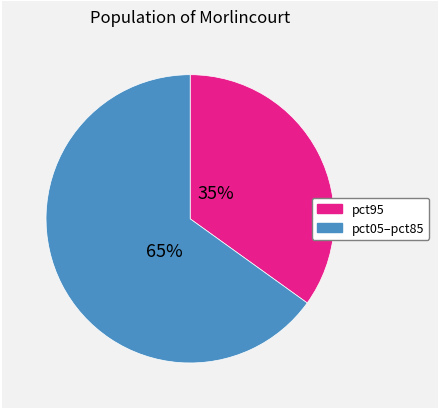

Is there any slice that represents more than half of the pie?

Yes